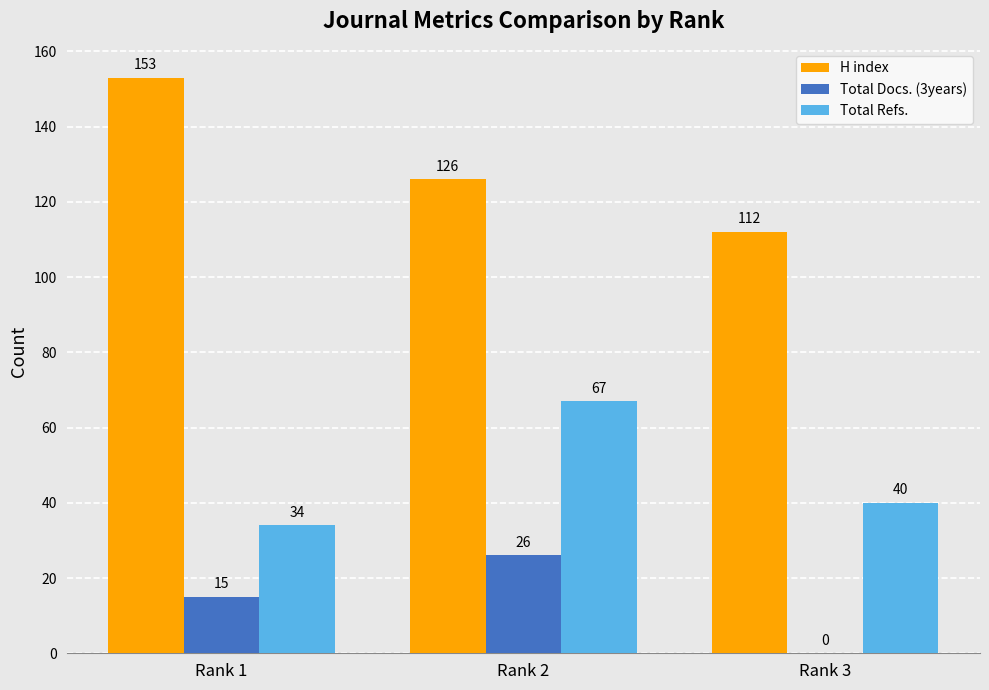

What is the sum of all Total Docs. (3years) values?

41